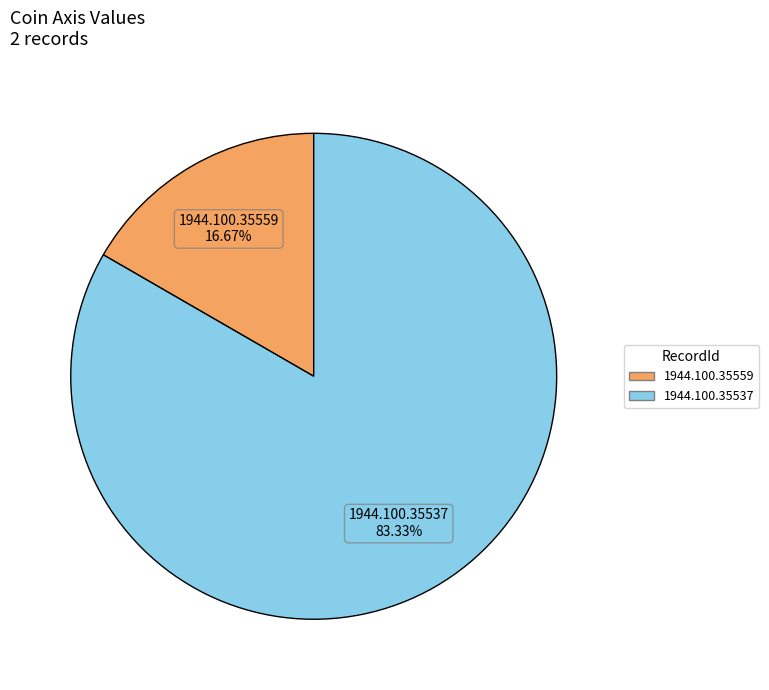

To the nearest percent, what is the average slice percentage?

50%